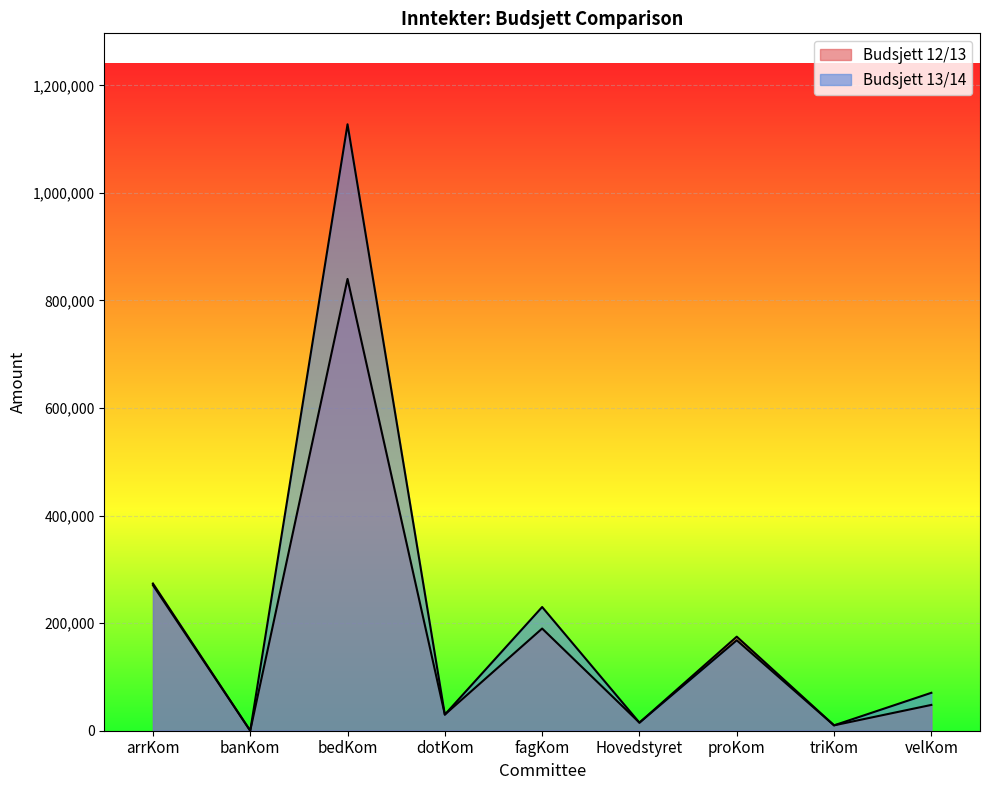

Does the chart display data point markers on the line(s)?

No